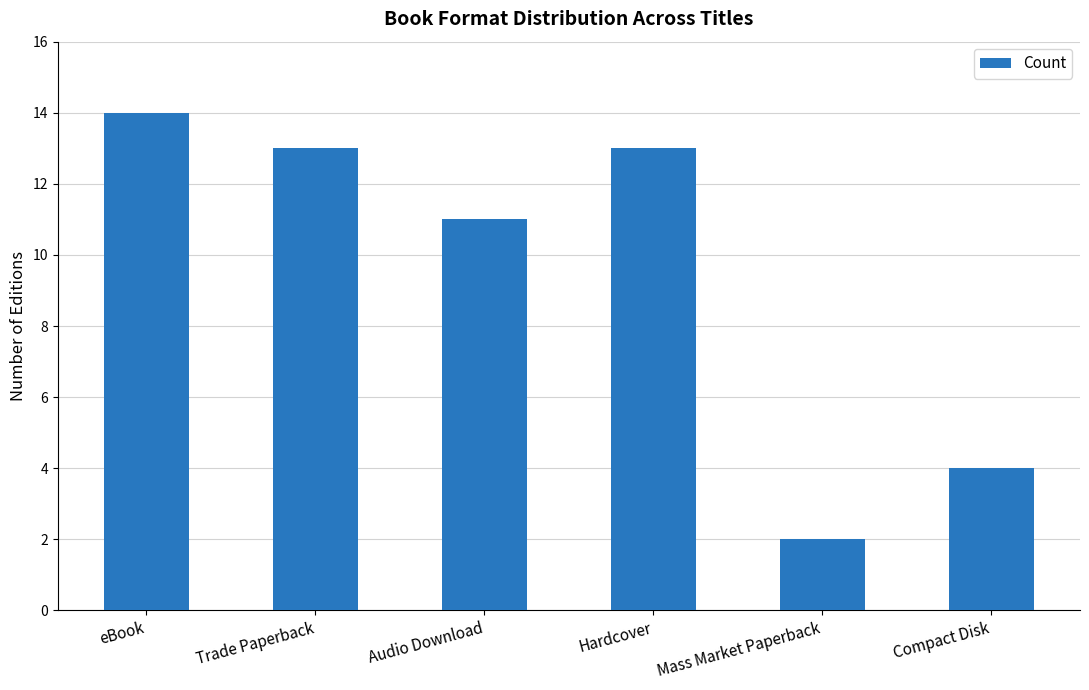

Which label corresponds to the smallest value in the chart?

Mass Market Paperback